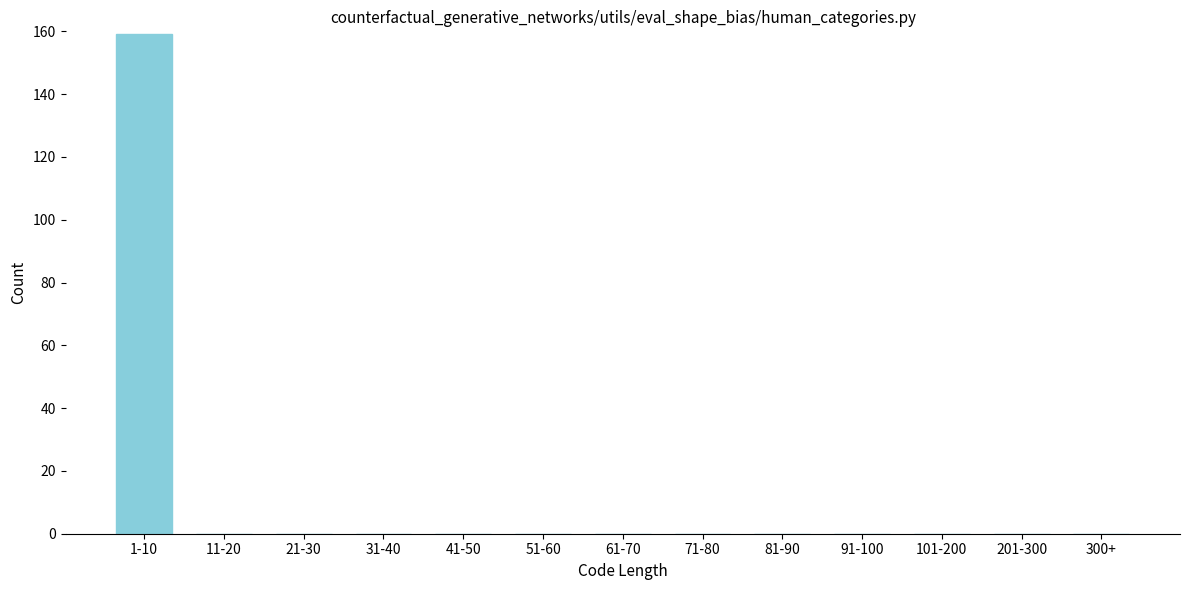

Reading left to right, what are all the values shown in this chart?

1-10=159	11-20=0	21-30=0	31-40=0	41-50=0	51-60=0	61-70=0	71-80=0	81-90=0	91-100=0	101-200=0	201-300=0	300+=0